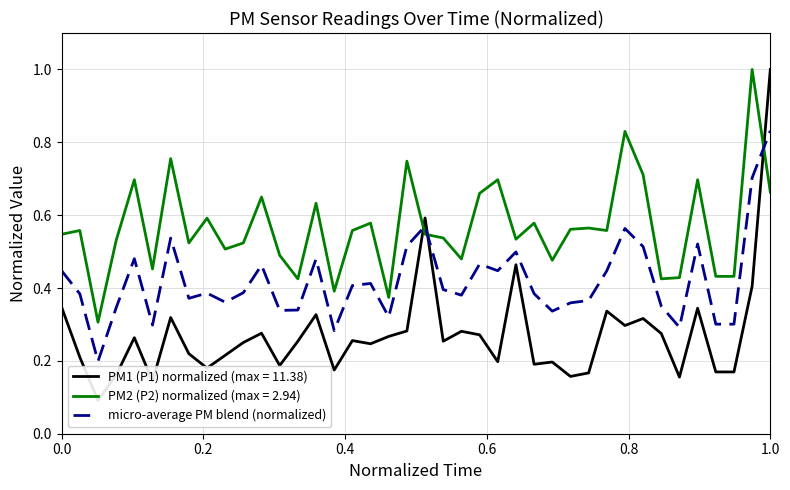

What is the maximum value shown in the chart?

0.8